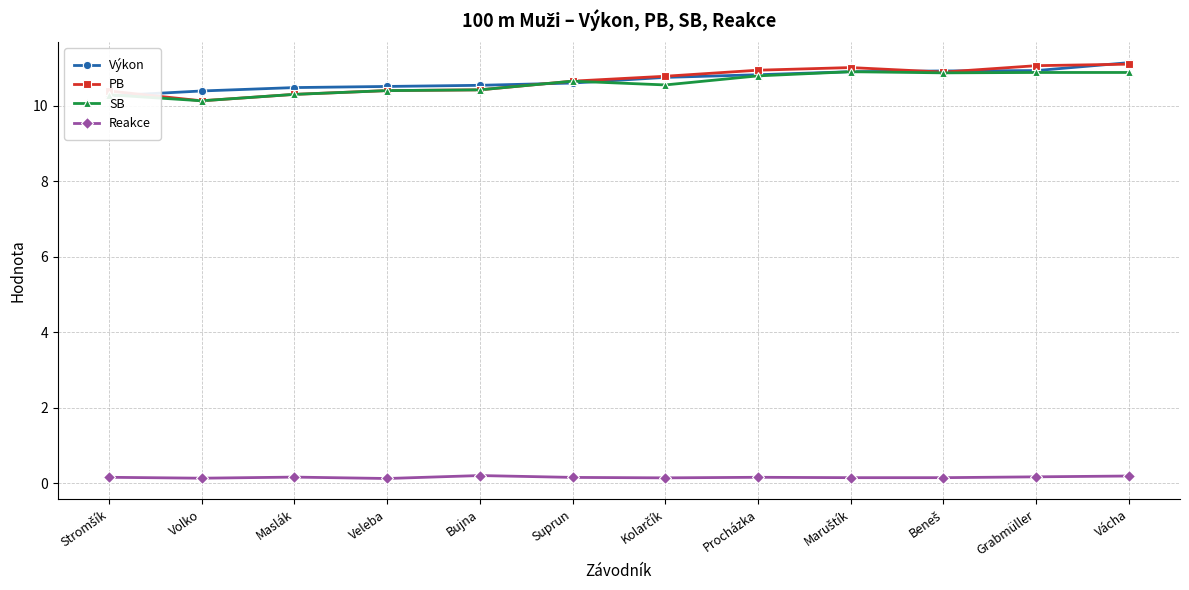

What is the label of the 5th point from the right?

Procházka